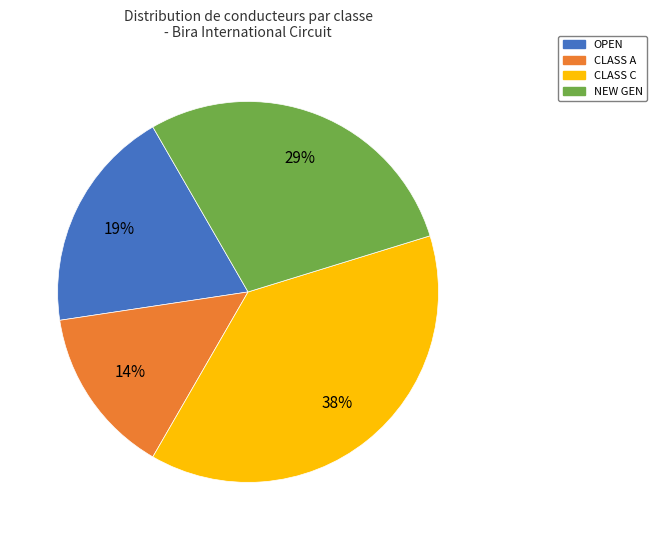

Between NEW GEN and CLASS A, which is larger?

NEW GEN